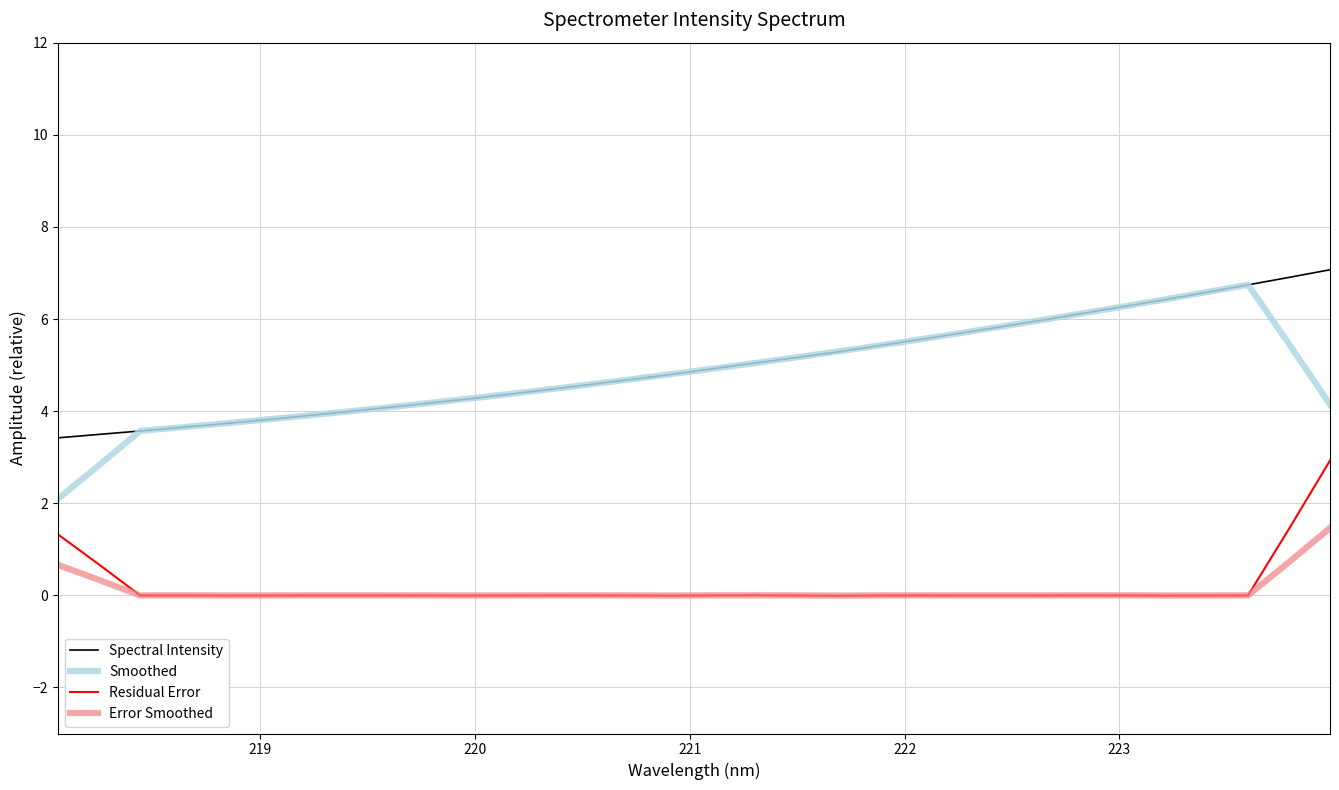

Which series has the widest spread of values?

Smoothed